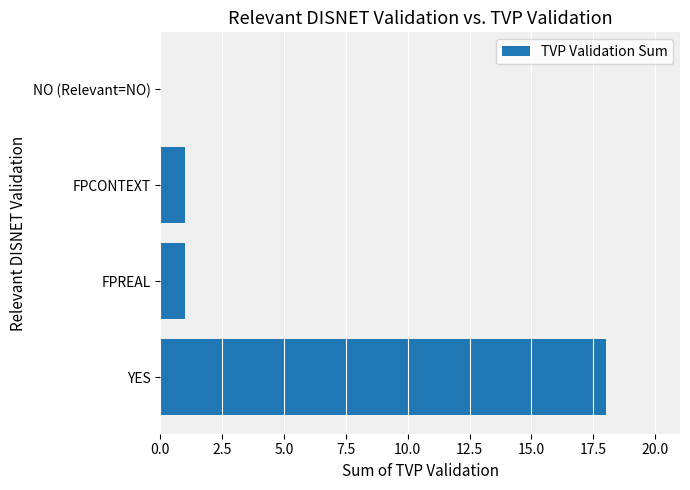

What is the sum of all values?

20